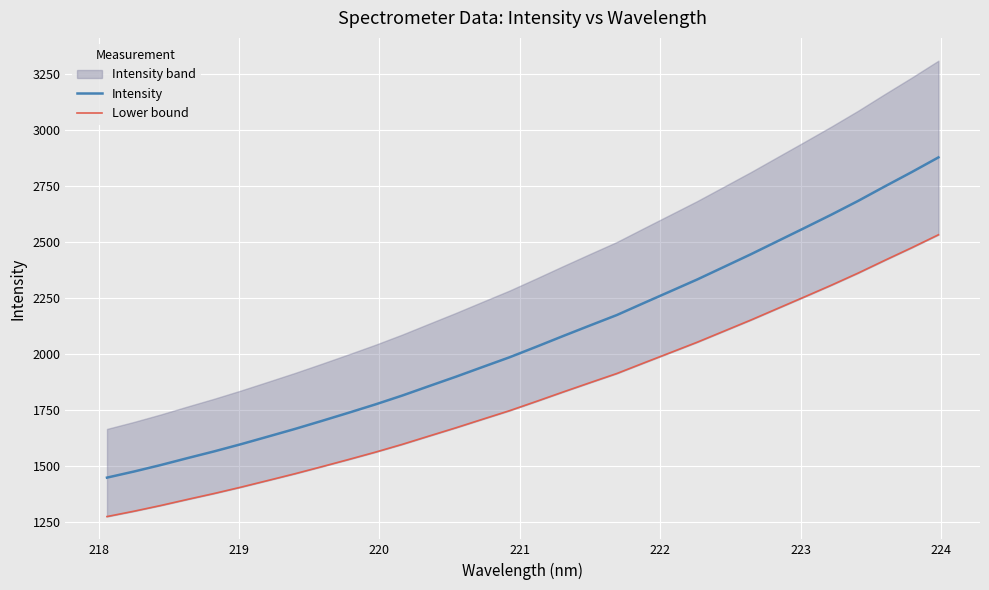

What is the lowest value of the Intensity series?

1447.6